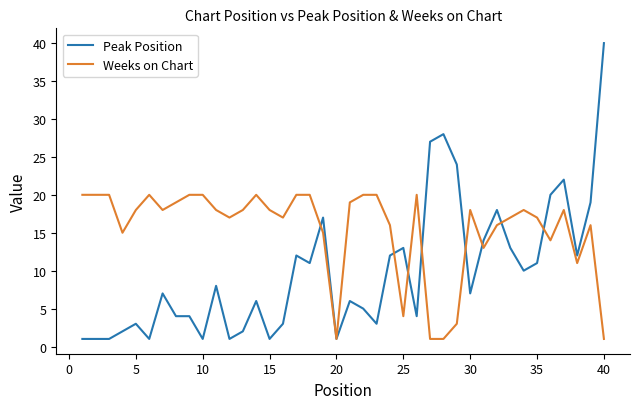

Which series has the largest total across all categories?

Weeks on Chart